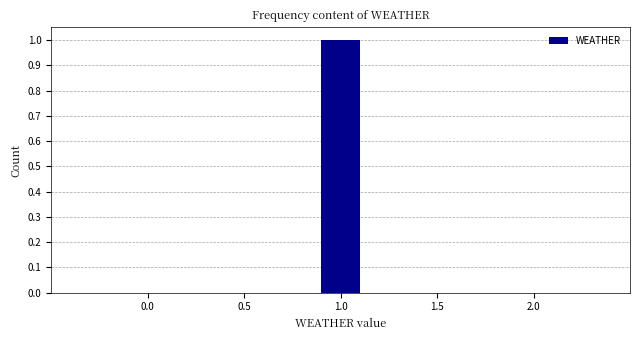

What is the height of the bar covering 0.85 to 1.15 on the x-axis? Neither the bar edges nor the heights are printed on the chart, so give them approximately, as read against the axes.

1